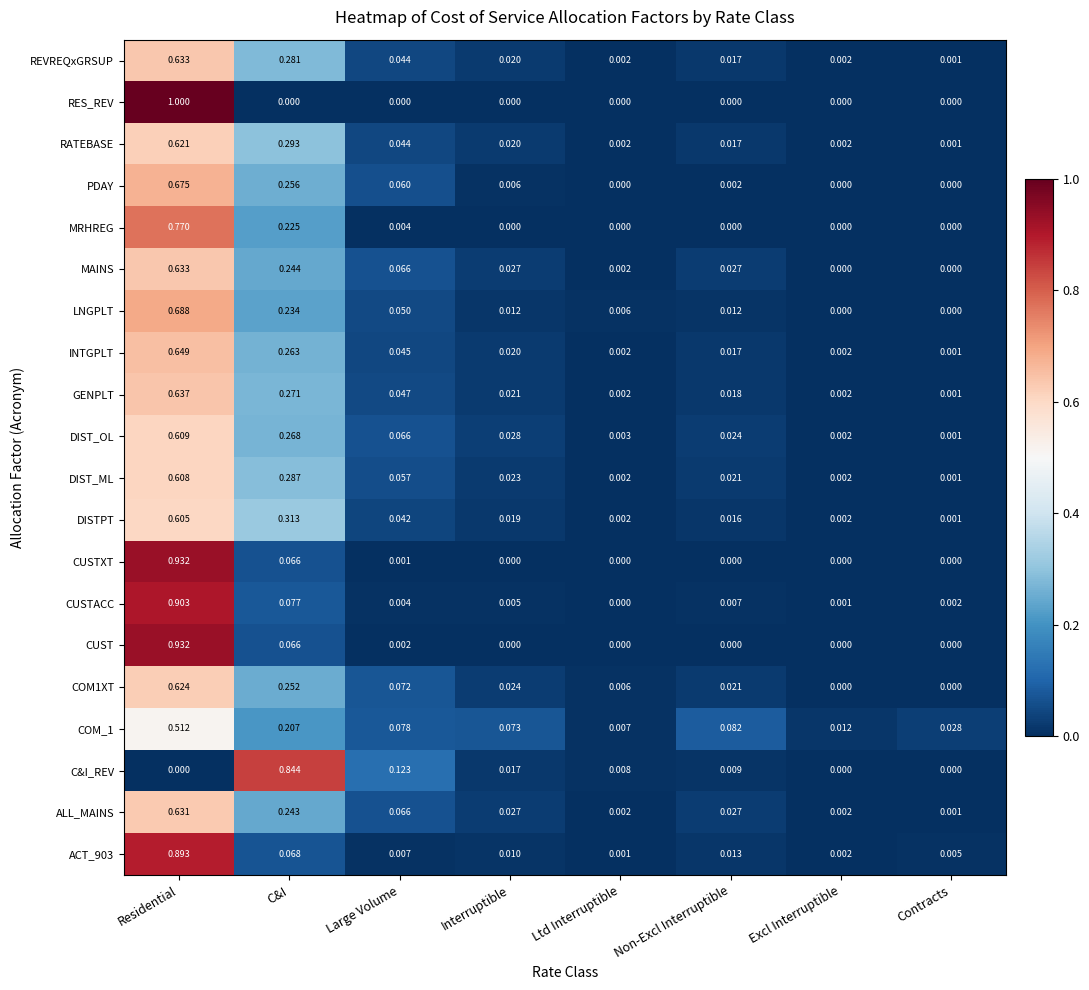

At which label is GENPLT closest to 0?

Contracts